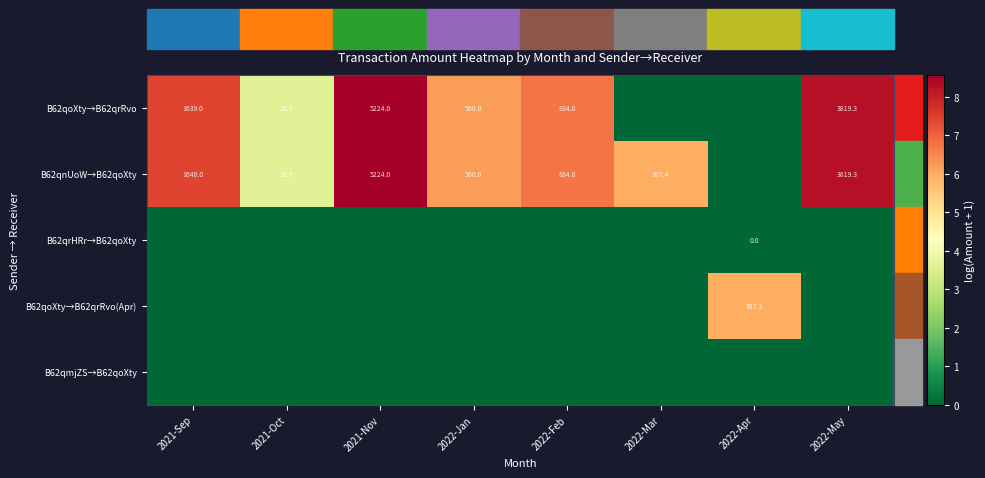

At which category does the chart reach its peak across all series?

2021-Nov